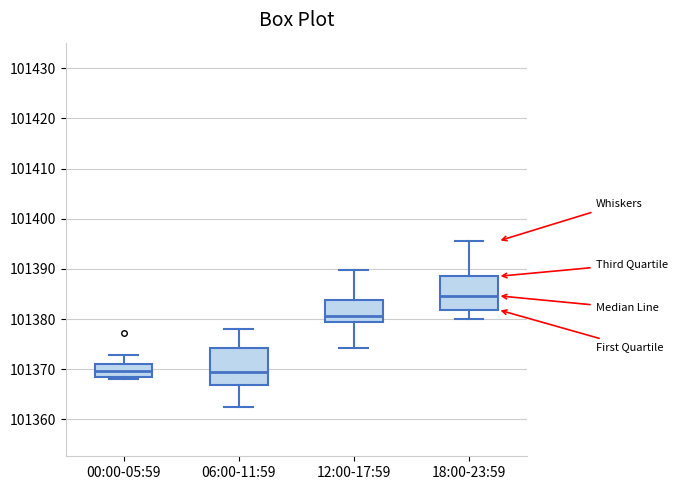

Which box's median line is the highest?

18:00-23:59